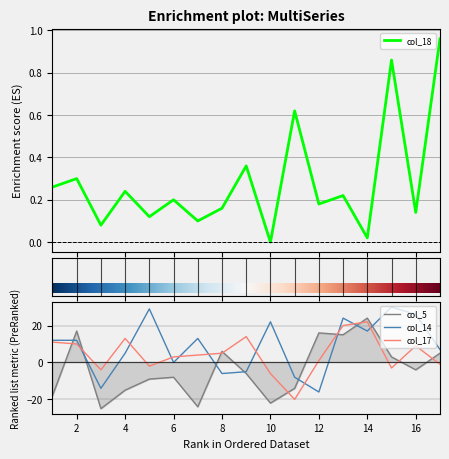

Which series has the widest spread of values?

col_5